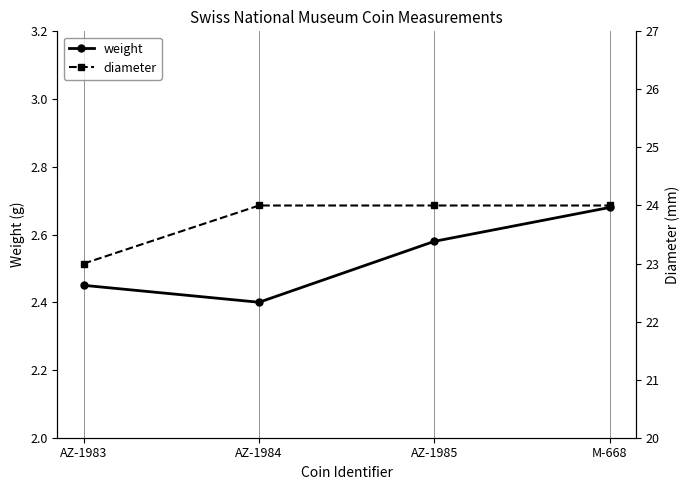

Which has a higher value, AZ-1984 or AZ-1983?

AZ-1983